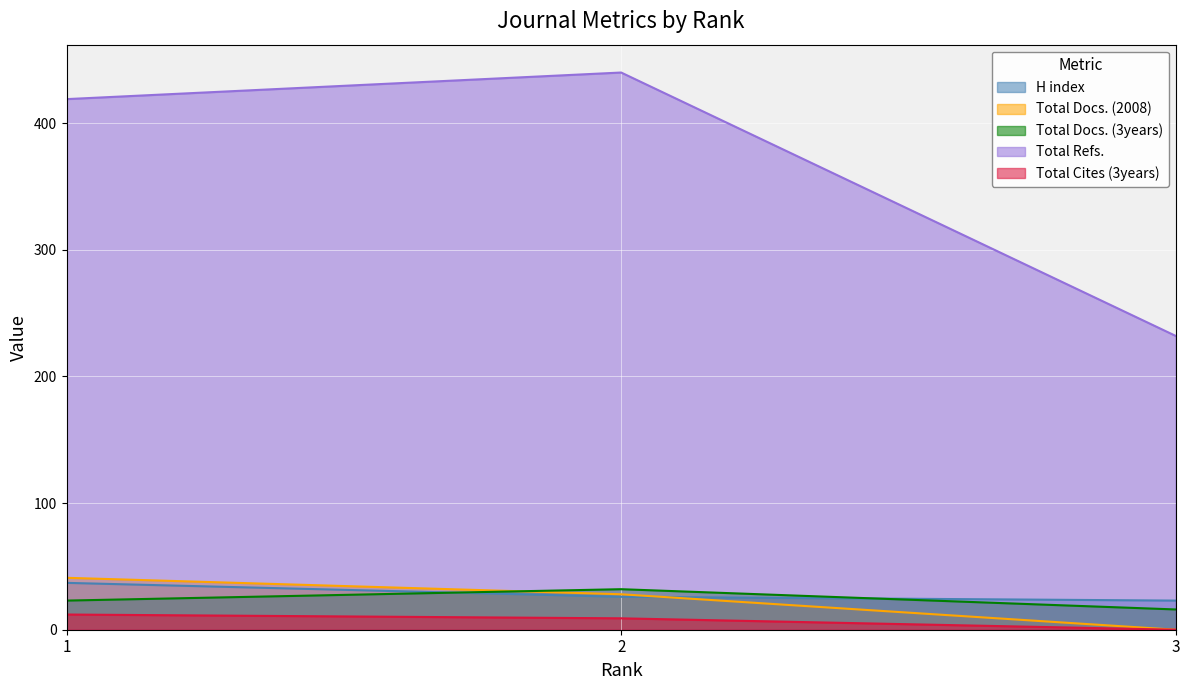

How many positive values does the Total Docs. (2008) series have?

2